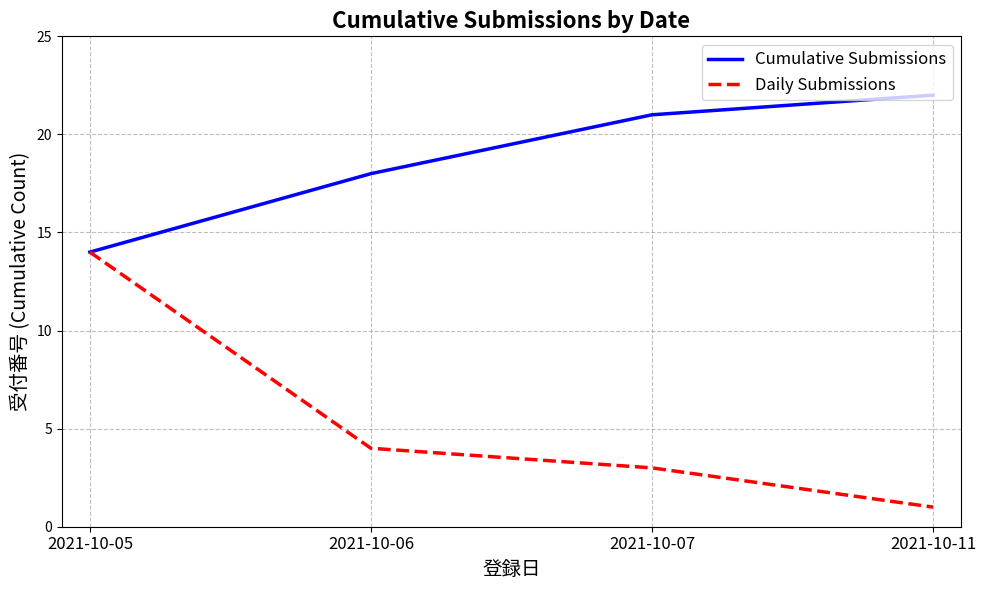

At which category is the sum across all series the highest?

2021-10-05